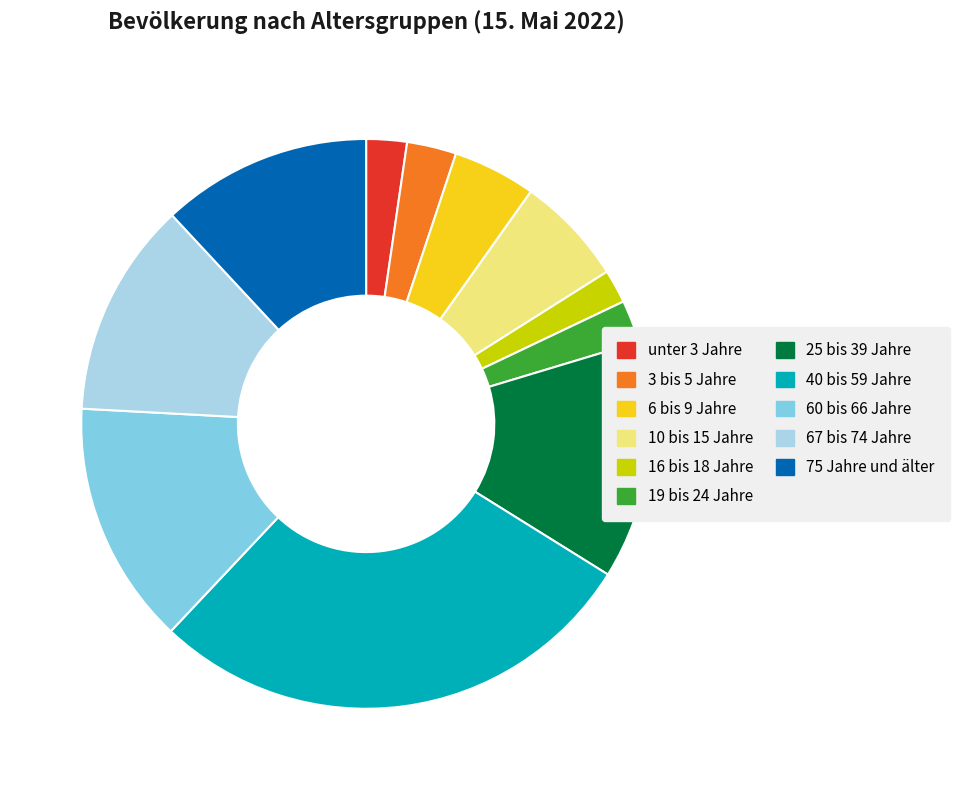

Count the number of slices in the pie.

11